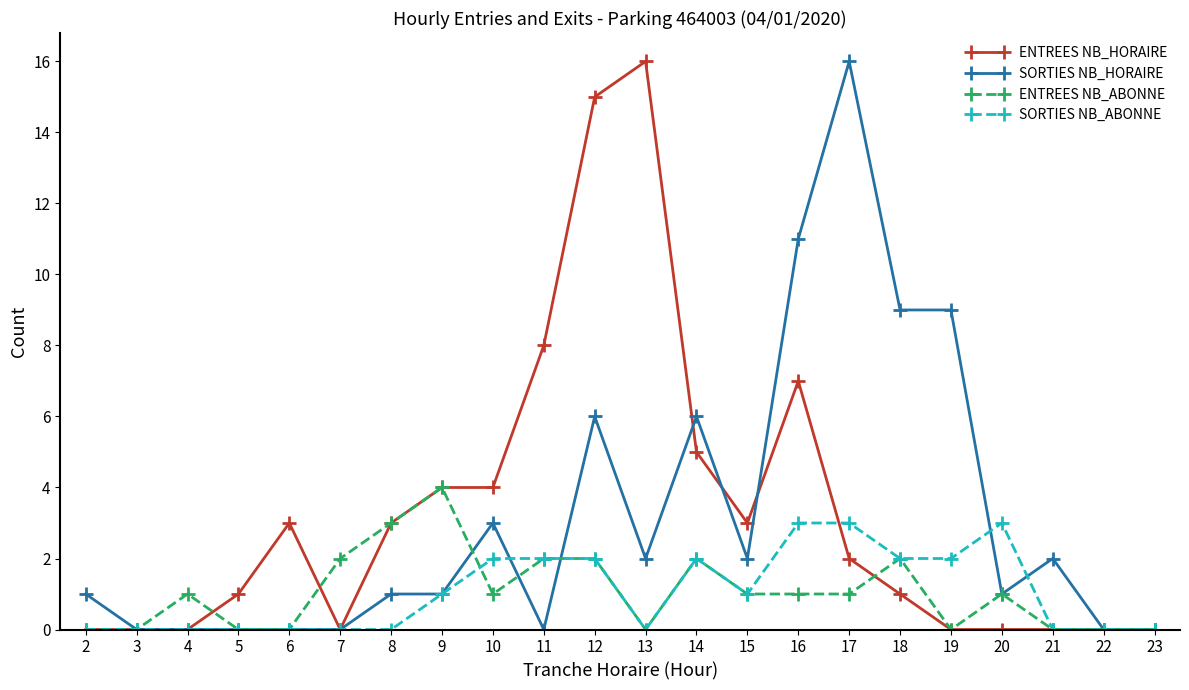

True or false: SORTIES NB_ABONNE has a value of 3 at 18.

False